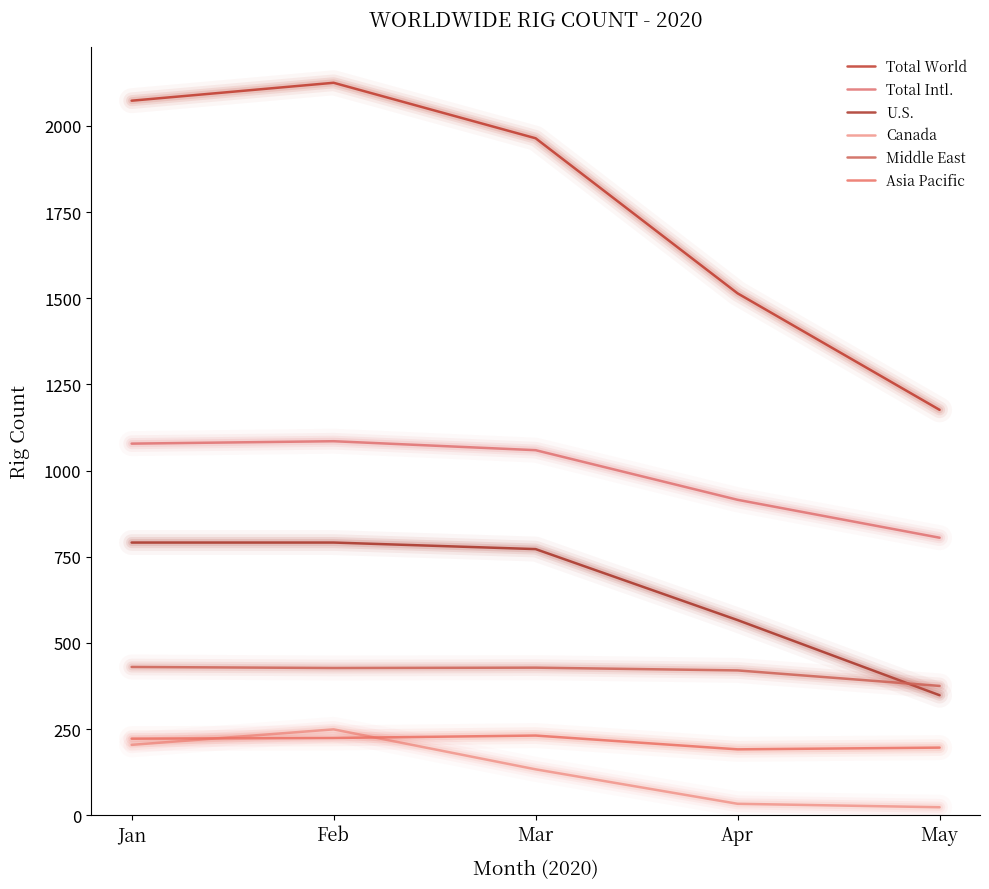

At which category is the sum across all series the highest?

Feb